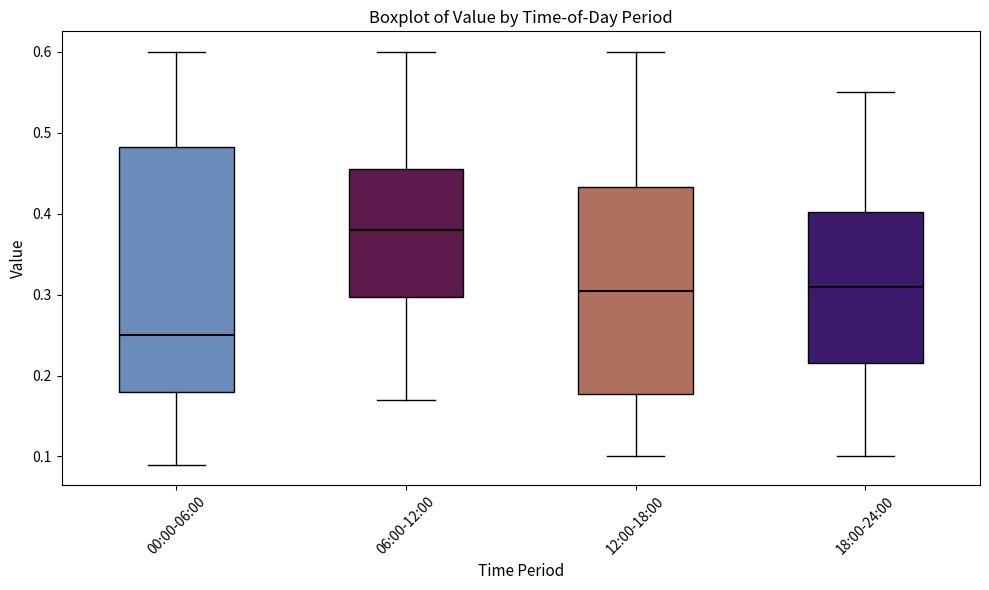

Where is the lower edge of the box for 06:00-12:00 on the y-axis? The values are not printed on the chart, so give them approximately, as read against the axis.

0.30